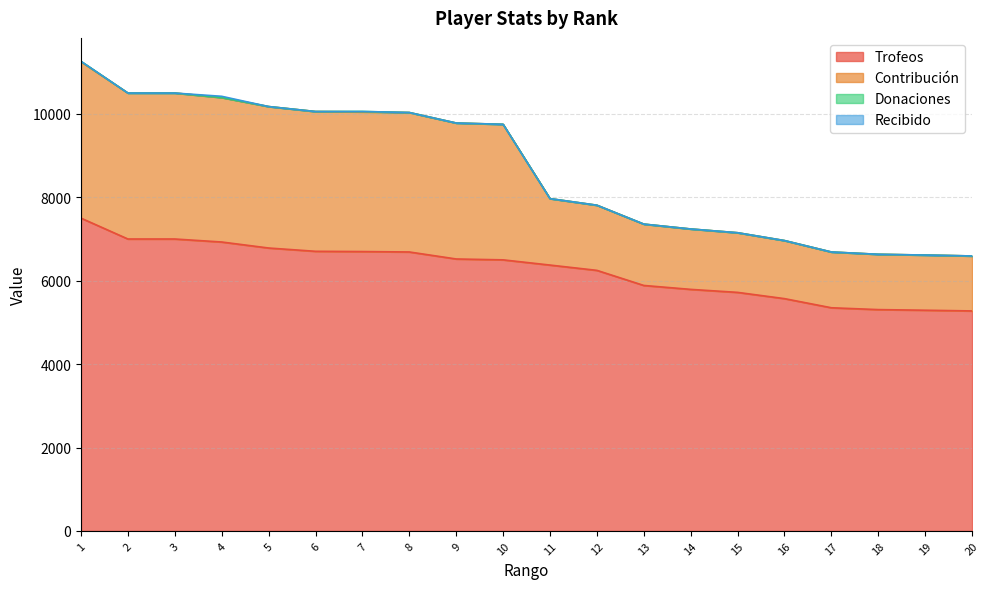

True or false: Trofeos has more than 0 interior local peaks.

False